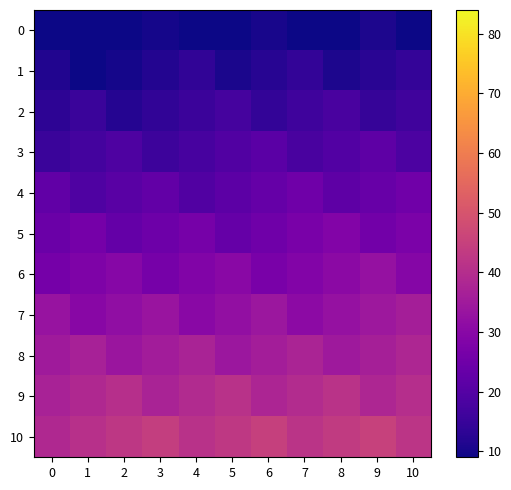

What is the maximum value shown in the chart?

45.2